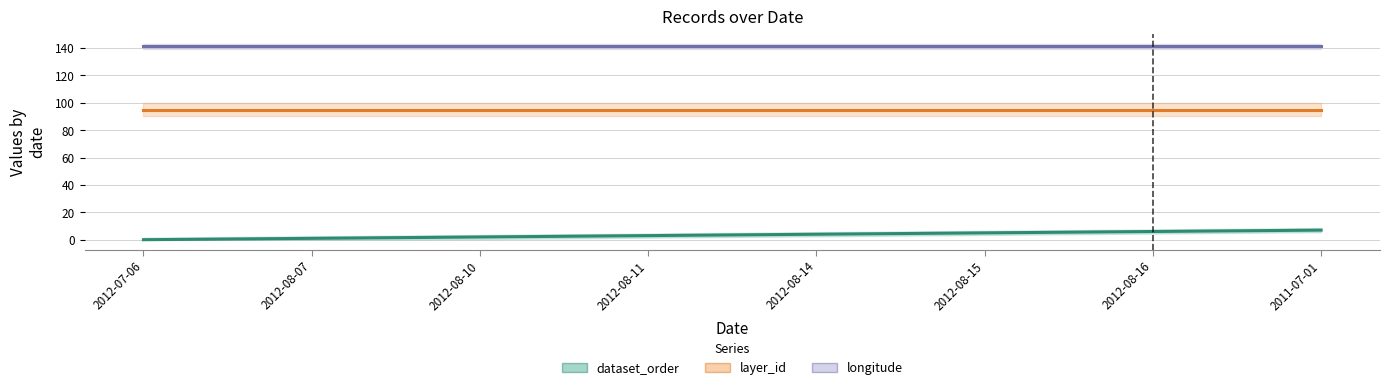

Where does the dataset_order series first go above 4?

2012-08-15